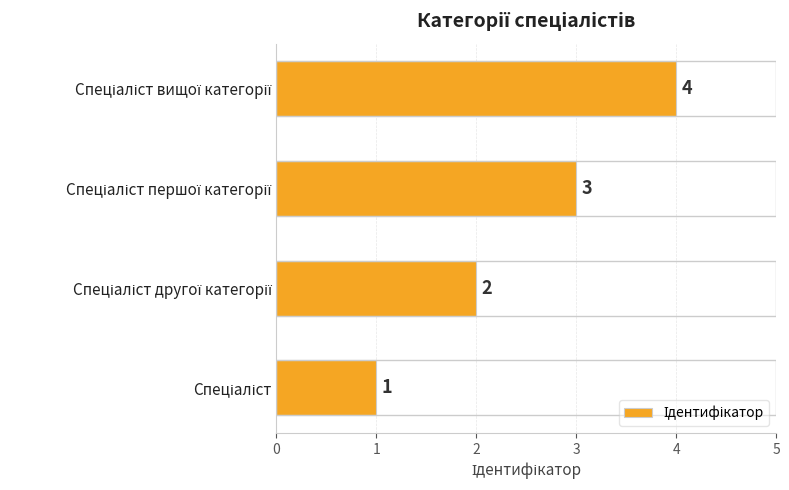

What is the maximum value shown in the chart?

4